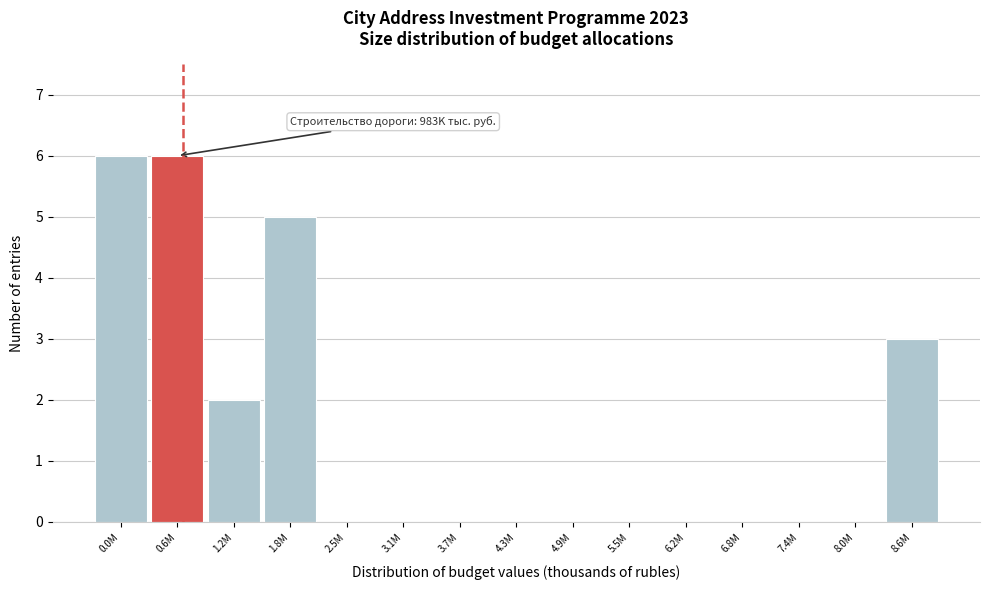

Reading left to right, extract all data points from this chart.

0.0M=6	0.6M=6	1.2M=2	1.8M=5	2.5M=0	3.1M=0	3.7M=0	4.3M=0	4.9M=0	5.5M=0	6.2M=0	6.8M=0	7.4M=0	8.0M=0	8.6M=3